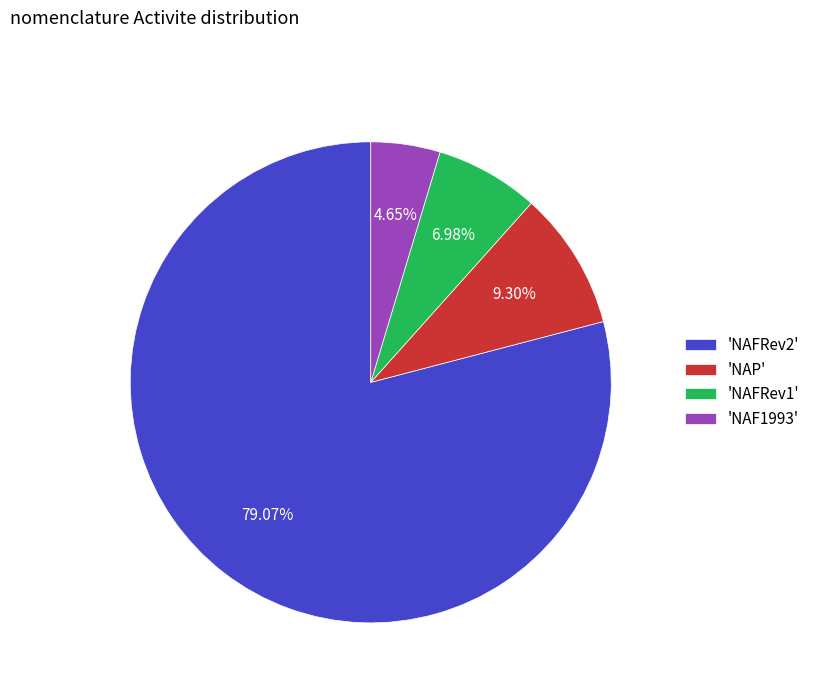

Rank the categories by value from lowest to highest.

'NAF1993', 'NAFRev1', 'NAP', 'NAFRev2'